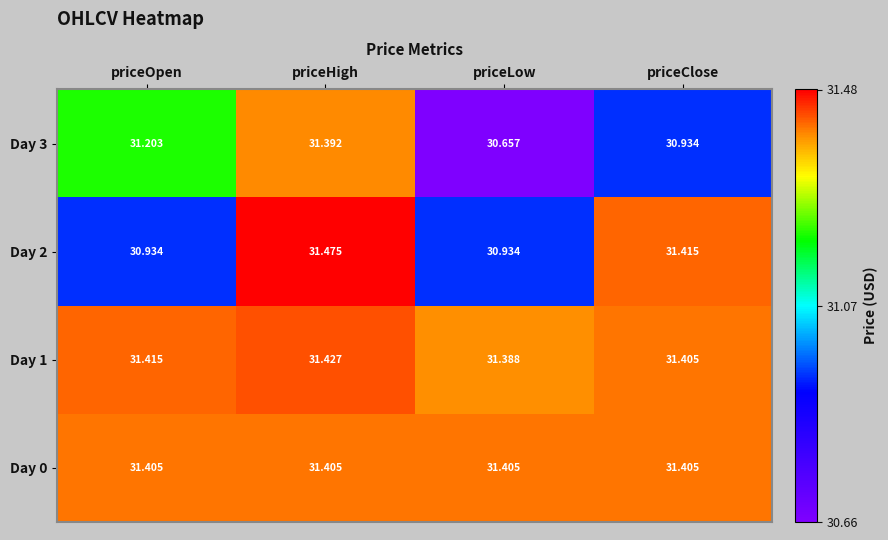

At which label does Day 3 reach its minimum?

priceLow